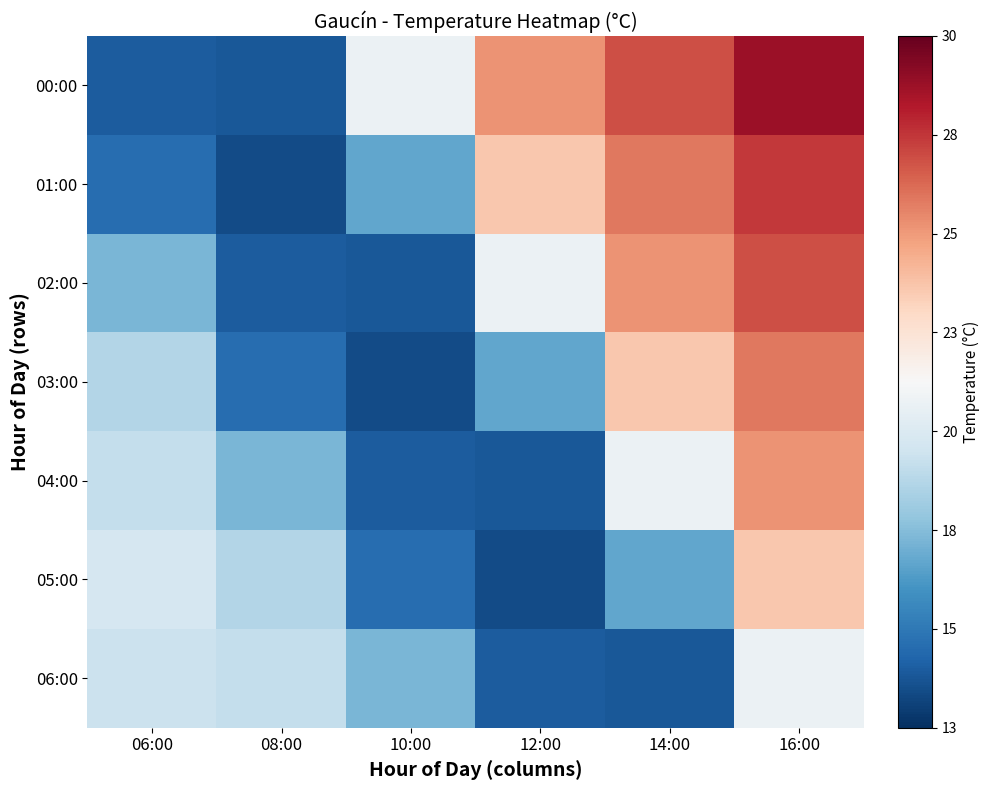

Which series has the widest spread of values?

00:00